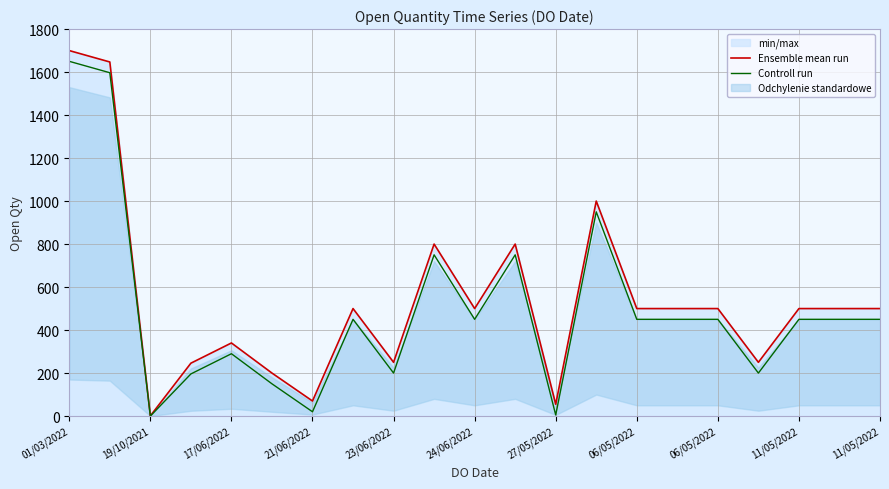

Which series has the largest total across all categories?

Ensemble mean run